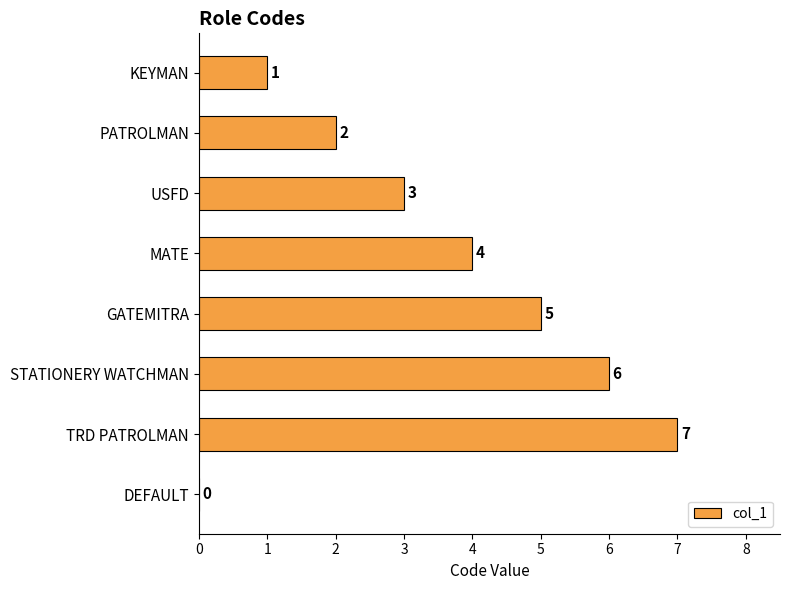

What is the maximum value shown in the chart?

7